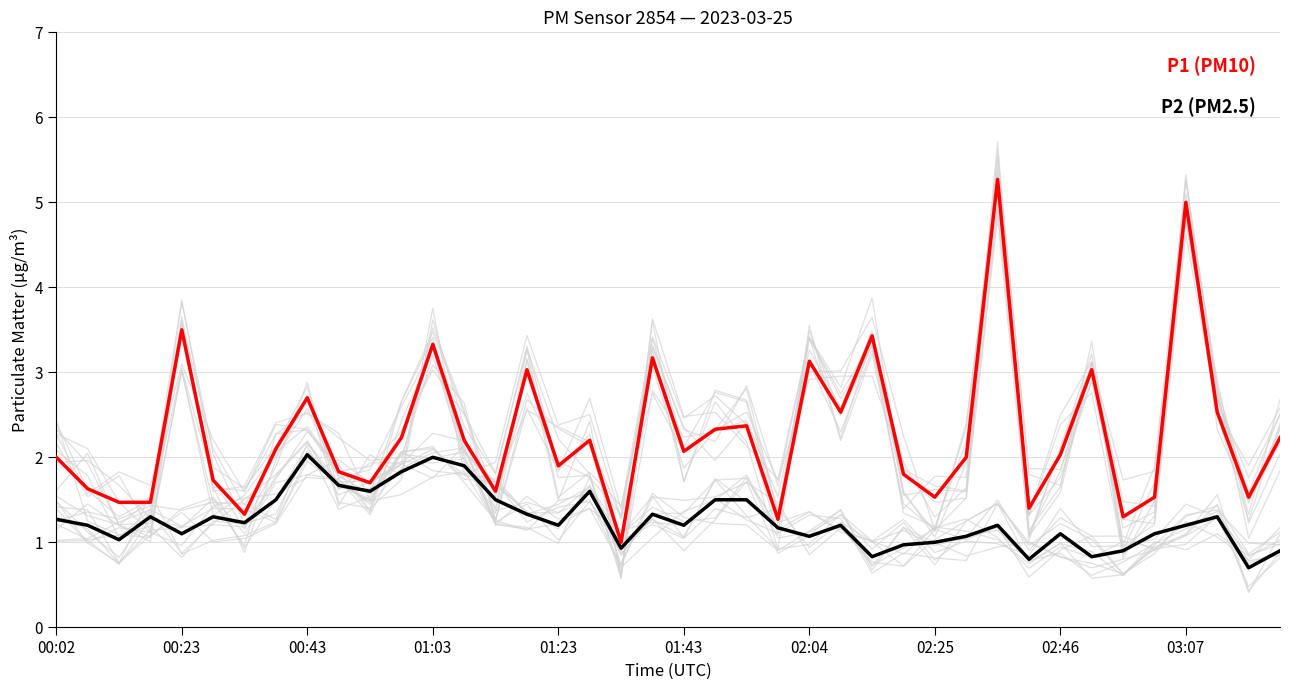

What is the average value of the P2 (PM2.5) series?

1.3